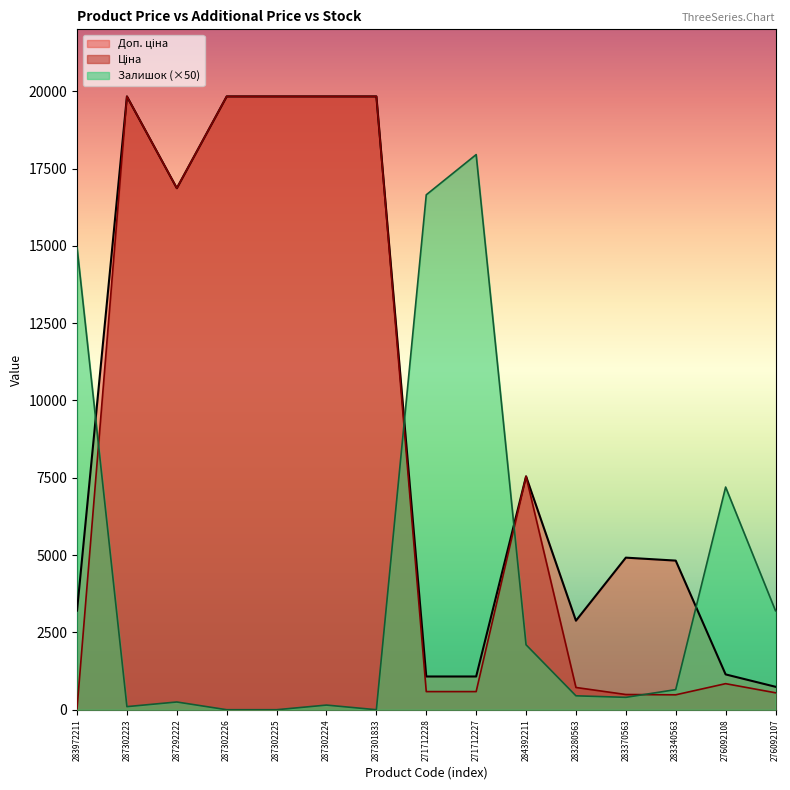

Reading right to left, extract all data points from this chart.

Ціна: 276092107=547.8	276092108=842.8	283340563=482.1	283370563=491.7	283280563=719.6	284392211=7545.9	271712227=586.0	271712228=586.0	287301833=19831.1	287302224=19831.1	287302225=19831.1	287302226=19831.1	287292222=16863.2	287302223=19831.1	283972211=32.0
Доп. ціна: 276092107=742.0	276092108=1142.1	283340563=4821.4	283370563=4917.4	283280563=2878.5	284392211=7545.9	271712227=1074.5	271712228=1074.5	287301833=19831.1	287302224=19831.1	287302225=19831.1	287302226=19831.1	287292222=16863.2	287302223=19831.1	283972211=3205.0
Залишок: 276092107=3200.0	276092108=7200.0	283340563=650.0	283370563=400.0	283280563=450.0	284392211=2100.0	271712227=17950.0	271712228=16650.0	287301833=0.0	287302224=150.0	287302225=0.0	287302226=0.0	287292222=250.0	287302223=100.0	283972211=14950.0